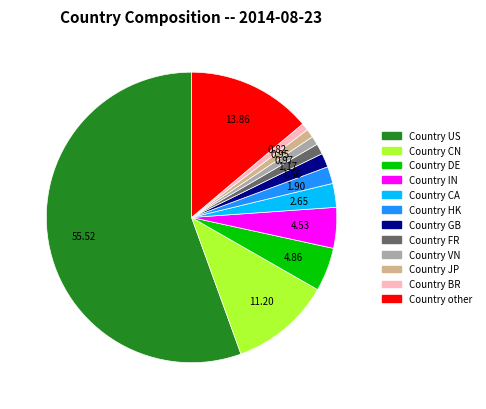

Is there any slice that represents more than half of the pie?

Yes